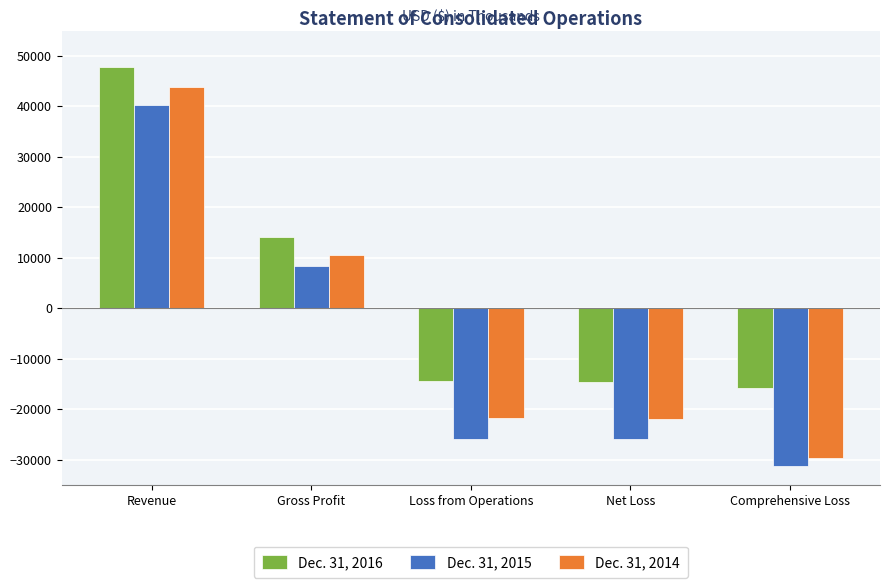

Which series has the largest range (max minus min)?

Dec. 31, 2014